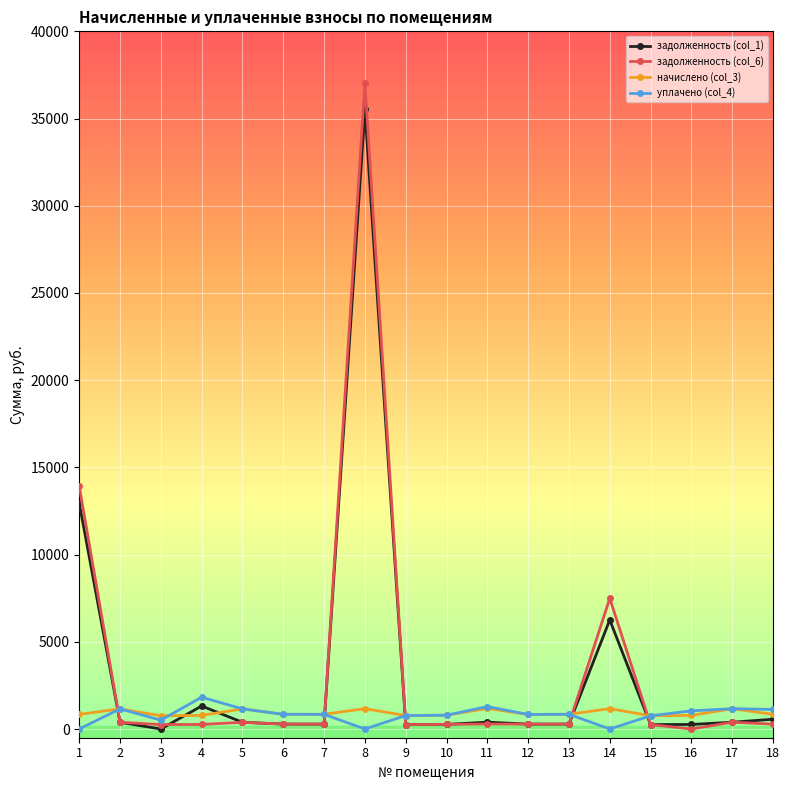

What is the approximate value of уплачено (col_4) at 7?

841.3